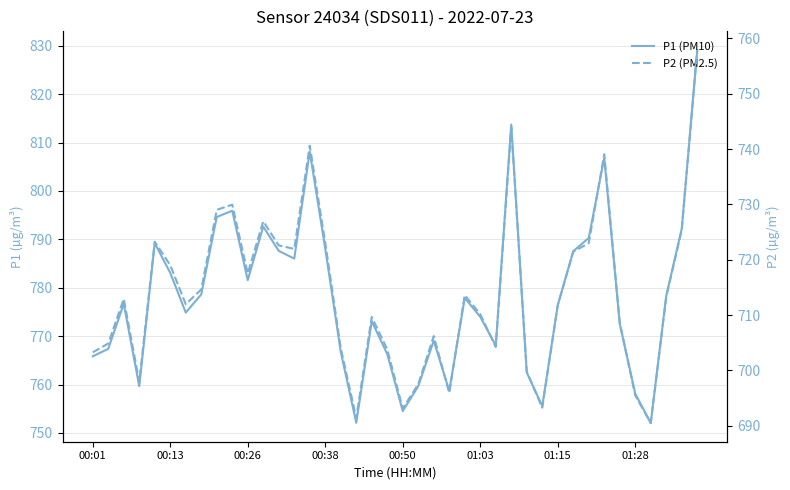

Reading left to right, transcribe all the data shown in this chart.

P1 (PM10): 765.9	767.4	776.7	759.7	789.2	783.1	774.9	778.6	794.6	795.9	781.6	792.6	787.6	786.0	808.1	788.1	766.8	752.1	773.1	766.3	754.5	759.7	769.1	758.7	777.9	774.0	768.1	813.7	762.5	755.5	776.4	787.5	790.3	806.9	772.6	758.1	752.0	778.4	792.2	829.1
P2 (PM2.5): 703.2	704.9	712.9	697.9	723.2	719.0	712.0	714.6	729.0	730.0	717.5	727.0	722.6	722.0	740.6	723.0	704.0	691.4	709.6	703.8	693.1	697.5	706.2	695.9	713.6	710.1	704.2	744.0	699.8	693.2	711.8	721.4	723.0	739.0	708.6	695.5	690.5	713.3	725.4	757.9